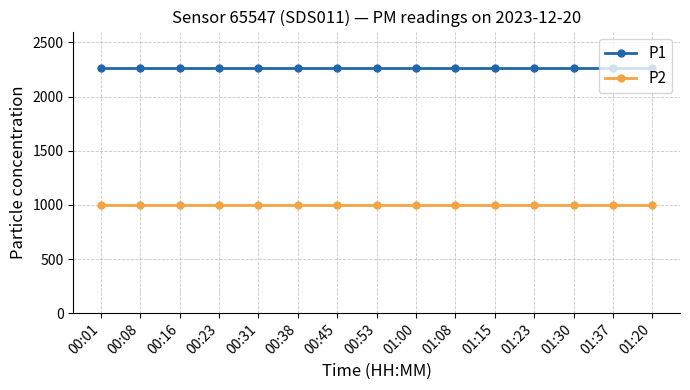

What is the maximum value shown in the chart?

2266.7